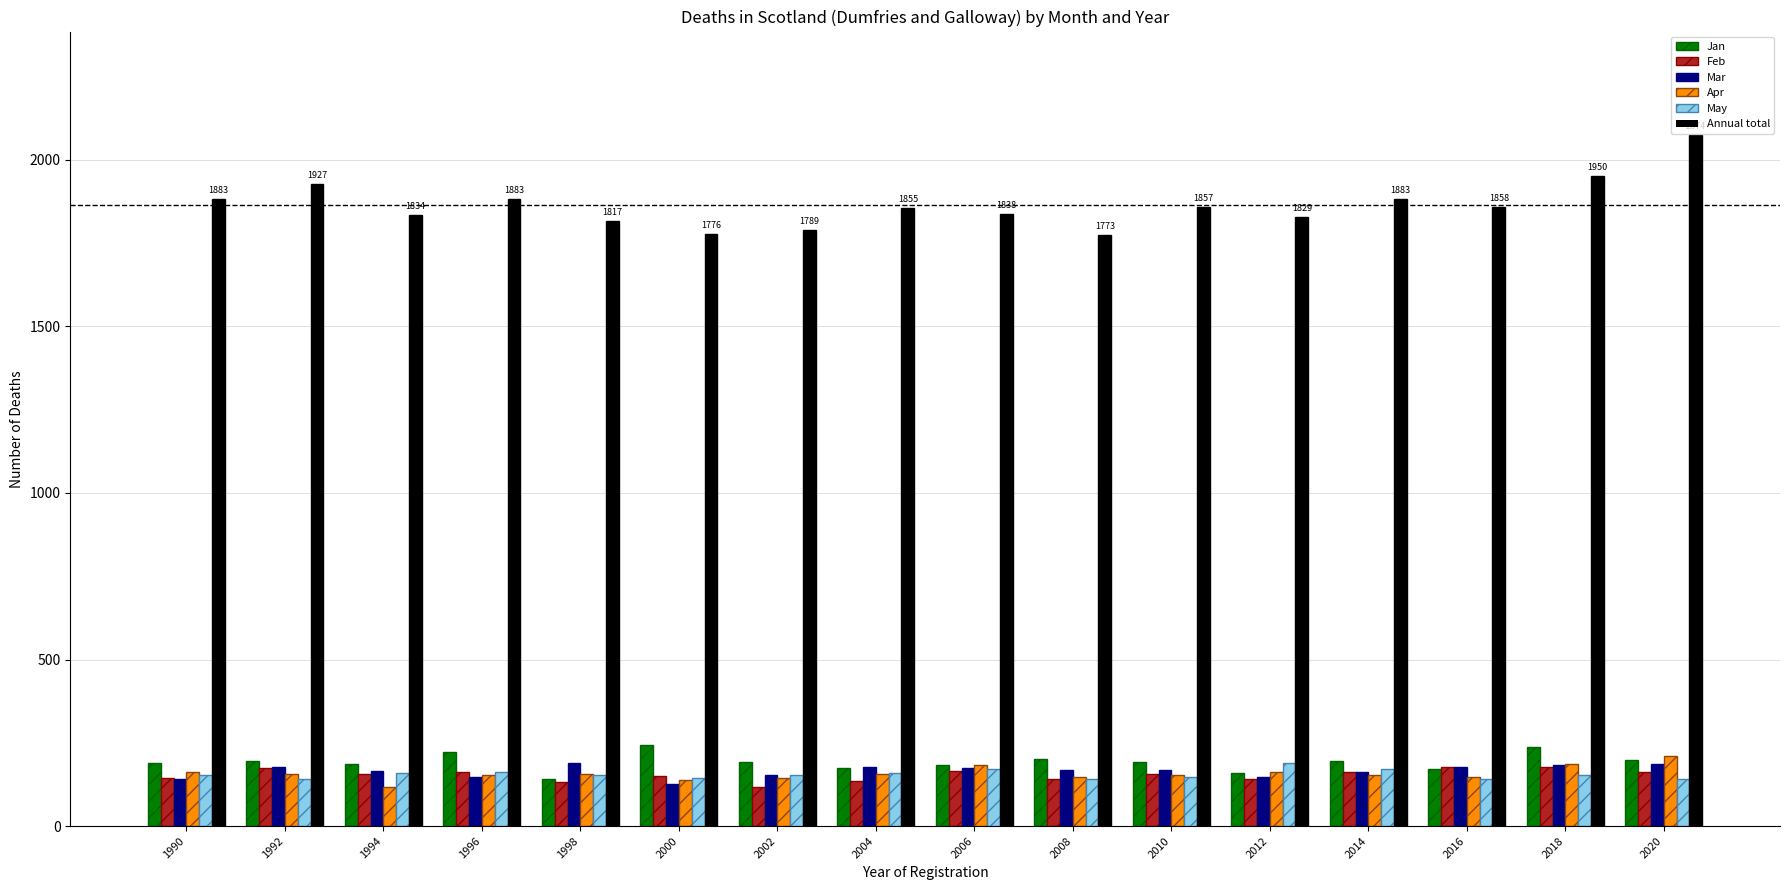

Which label corresponds to the largest value in the chart?

2020